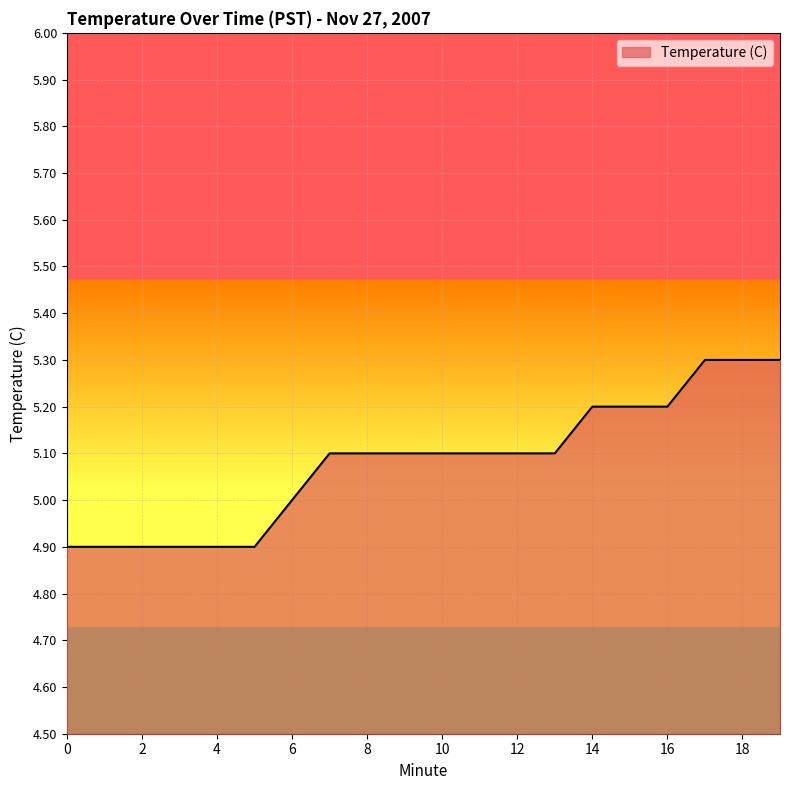

What is the greatest value displayed?

5.3